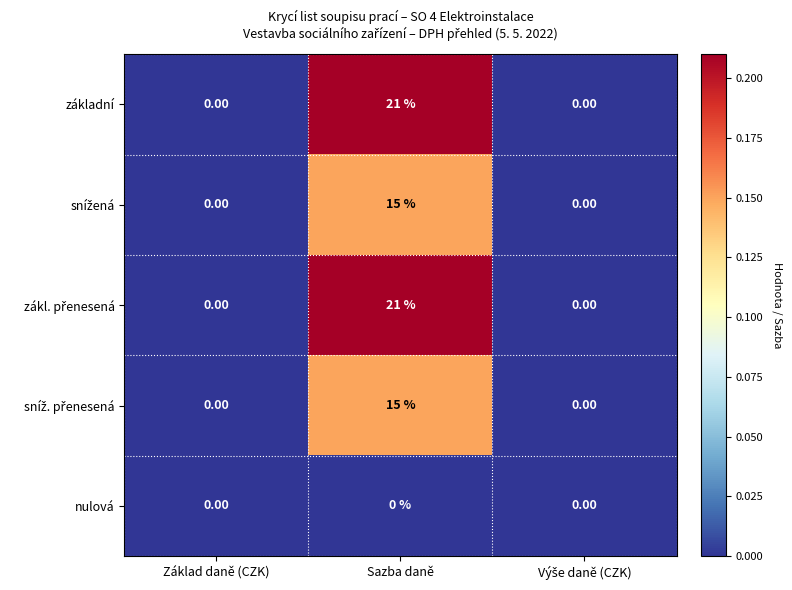

At which category is the sum across all series the highest?

Sazba daně